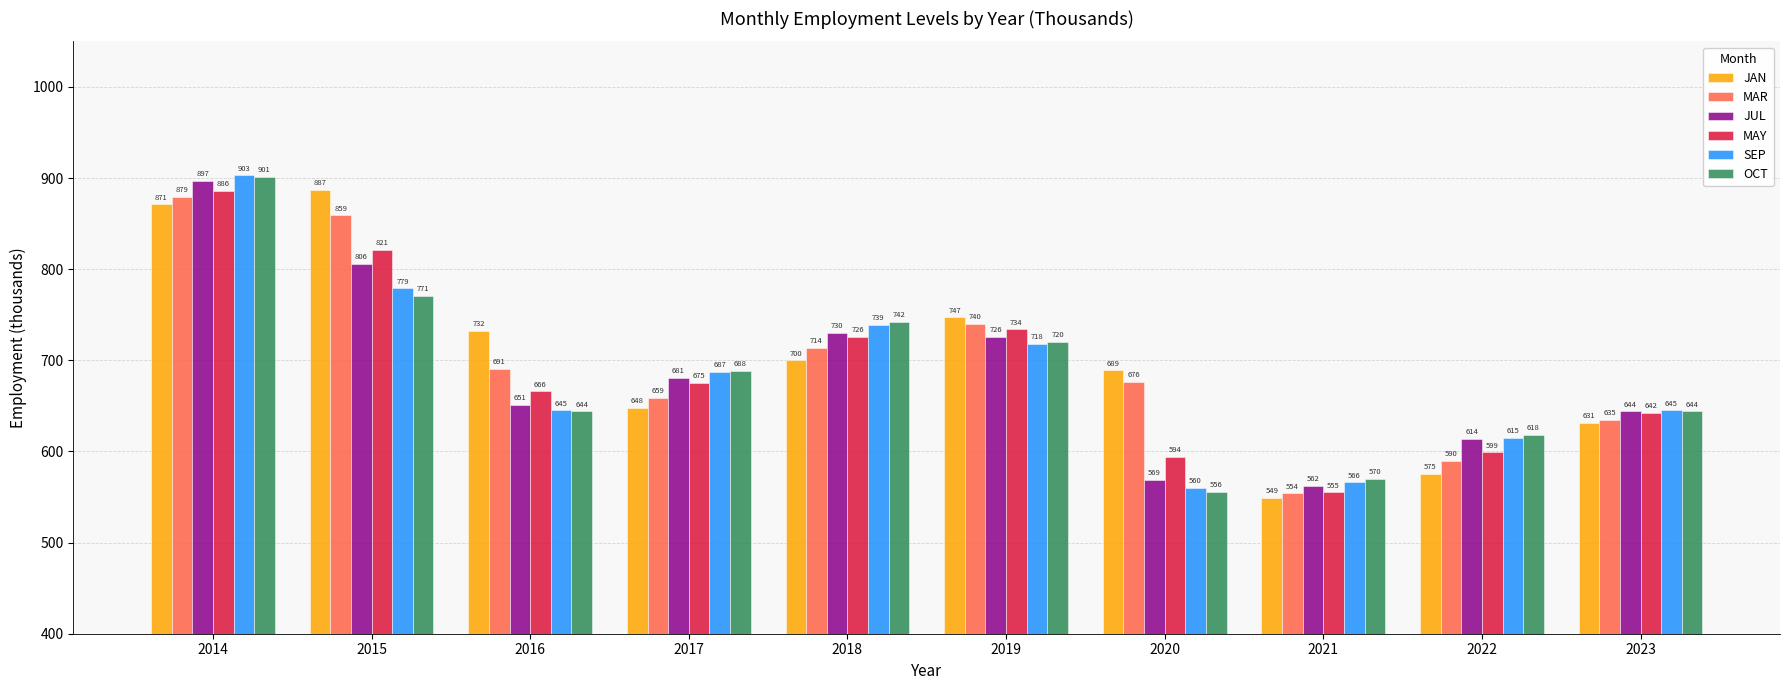

At which label does JAN first exceed 700?

2014